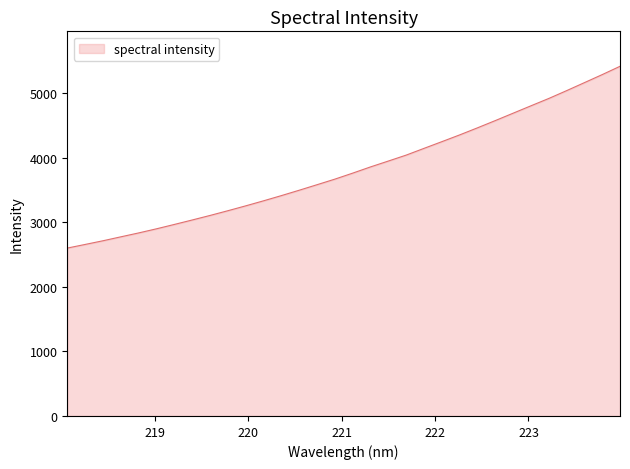

What is the smallest value displayed?

2598.6